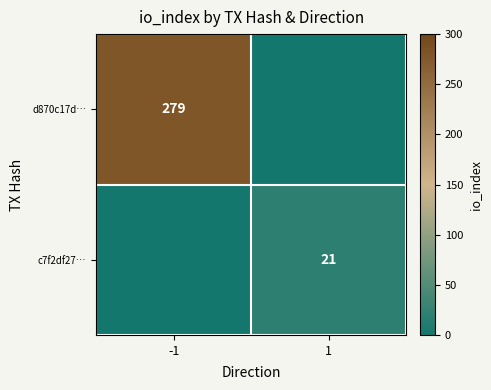

Which category has the highest value across all series?

-1